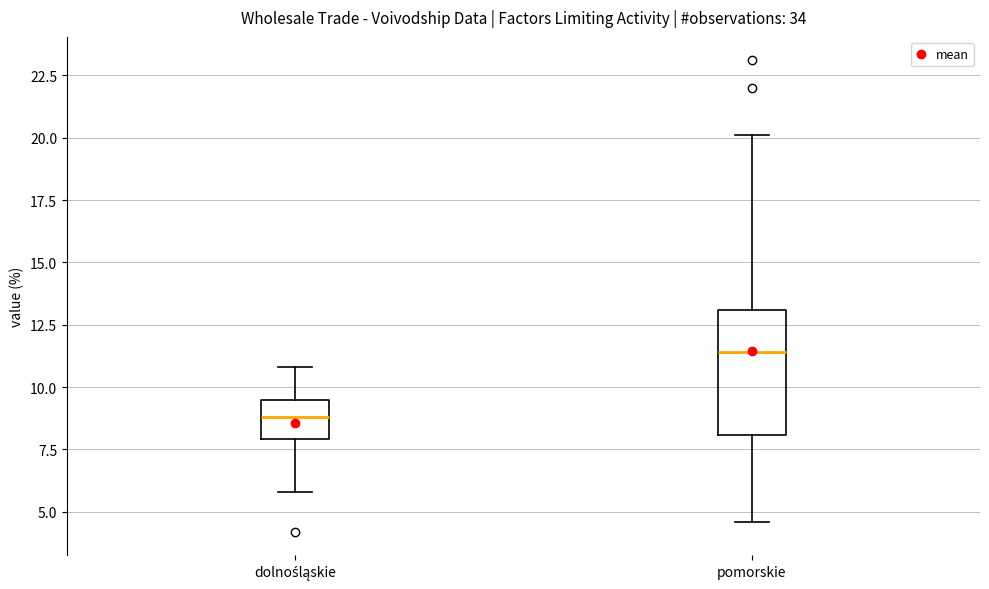

Reading left to right, read every box against the y-axis: the position of its median line, the range the box covers, and the ends of its whiskers. The values are not printed on the chart, so give them approximately, as read against the axis.

dolnośląskie: median 9.0, box 8.0 to 9.5, whiskers 6.0 to 11.0
pomorskie: median 11.5, box 8.0 to 13.0, whiskers 4.5 to 20.0